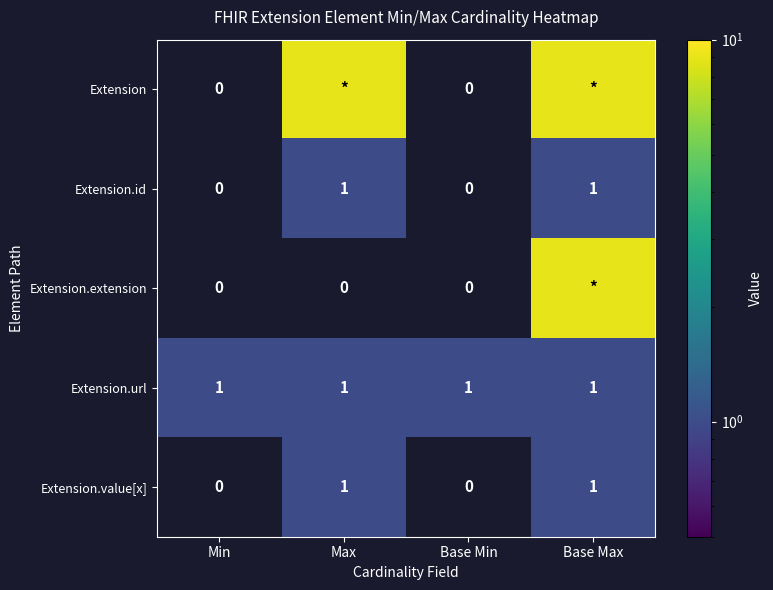

How many series are shown in this chart?

5